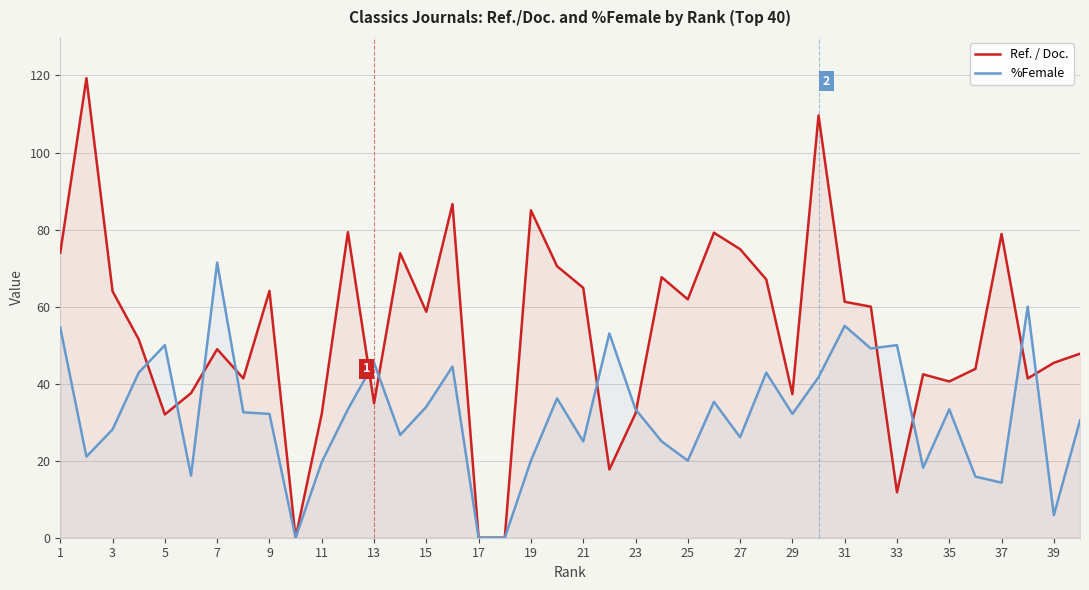

Does the chart have visible grid lines?

Yes